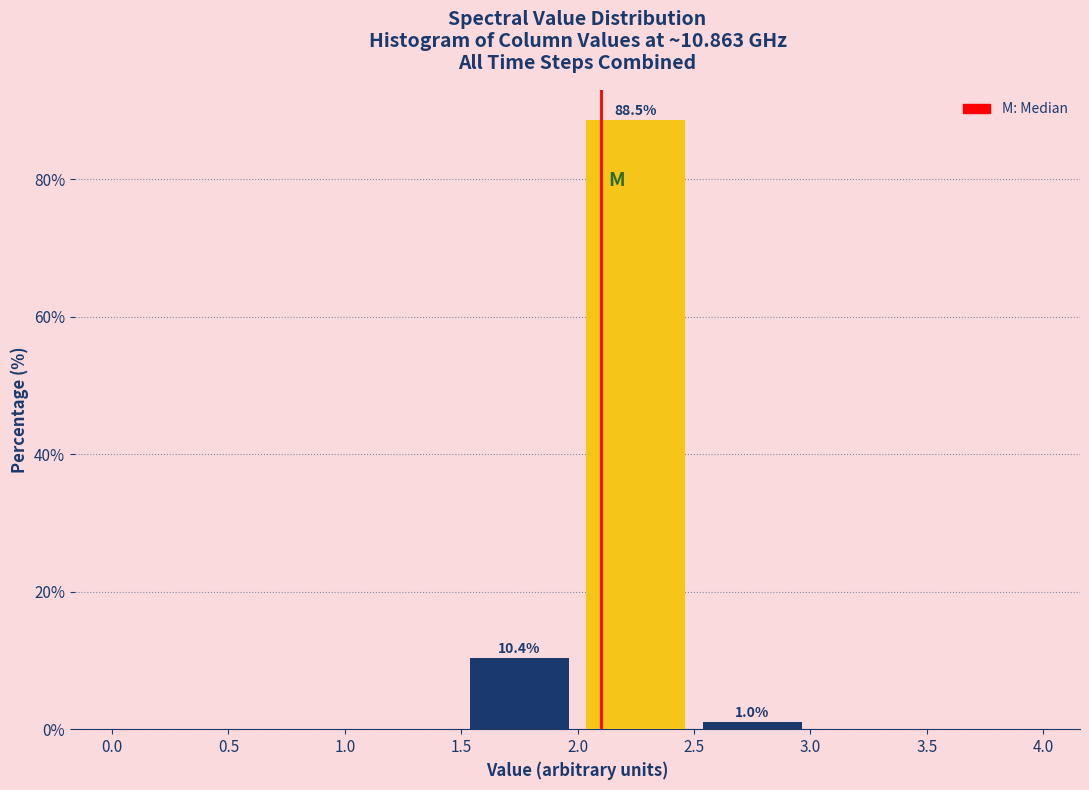

Which range on the x-axis has the tallest bar?

2.0 to 2.5